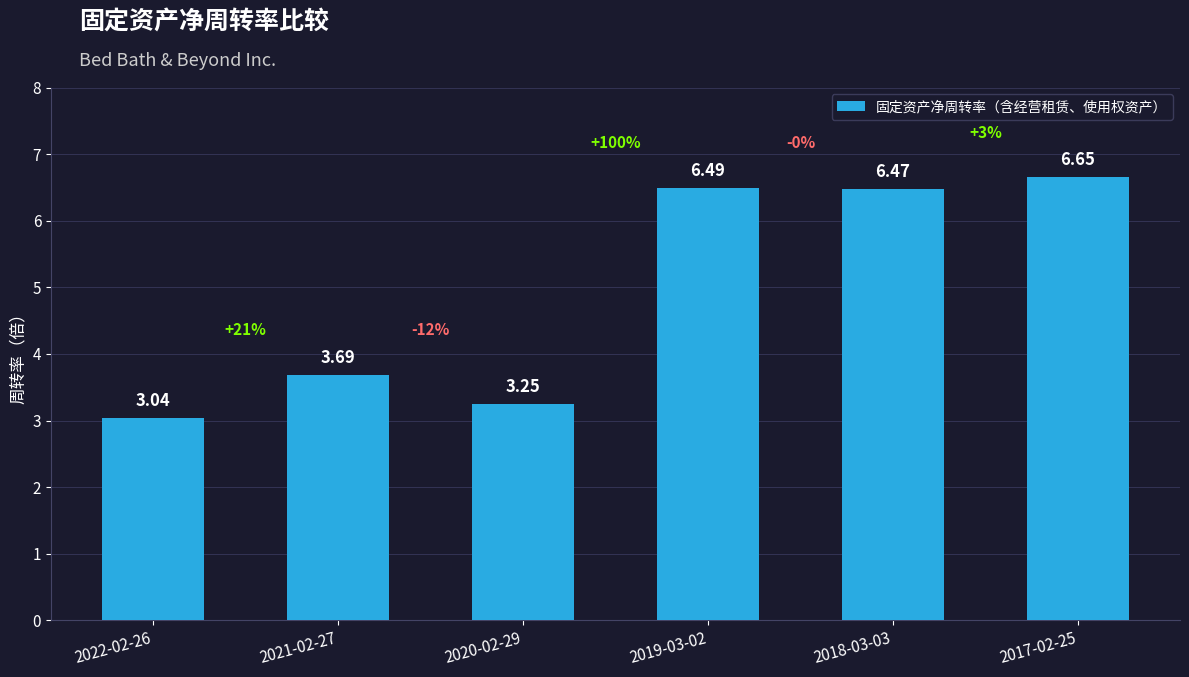

List the labels in order of value, smallest first.

2022-02-26, 2020-02-29, 2021-02-27, 2018-03-03, 2019-03-02, 2017-02-25